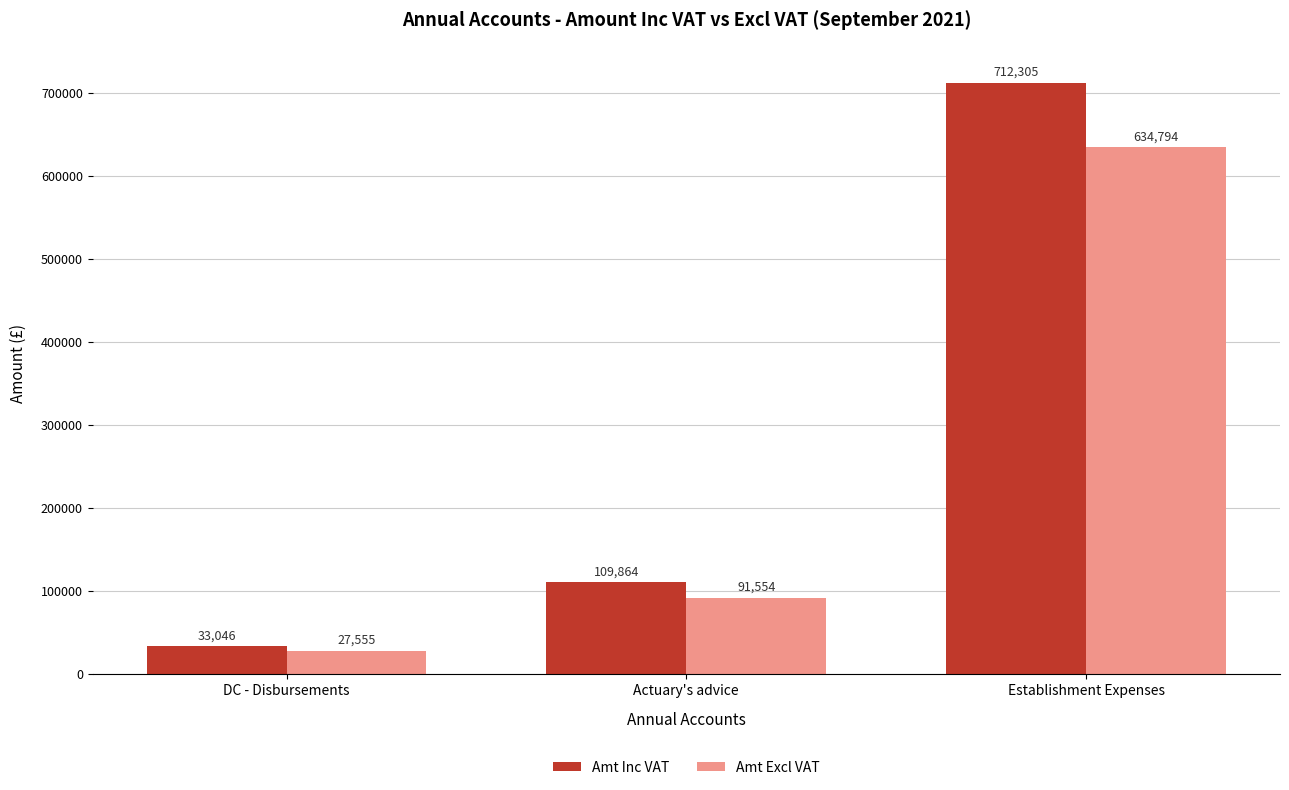

What is the value of the Amt Excl VAT bar at the 1st from the left?

27555.0